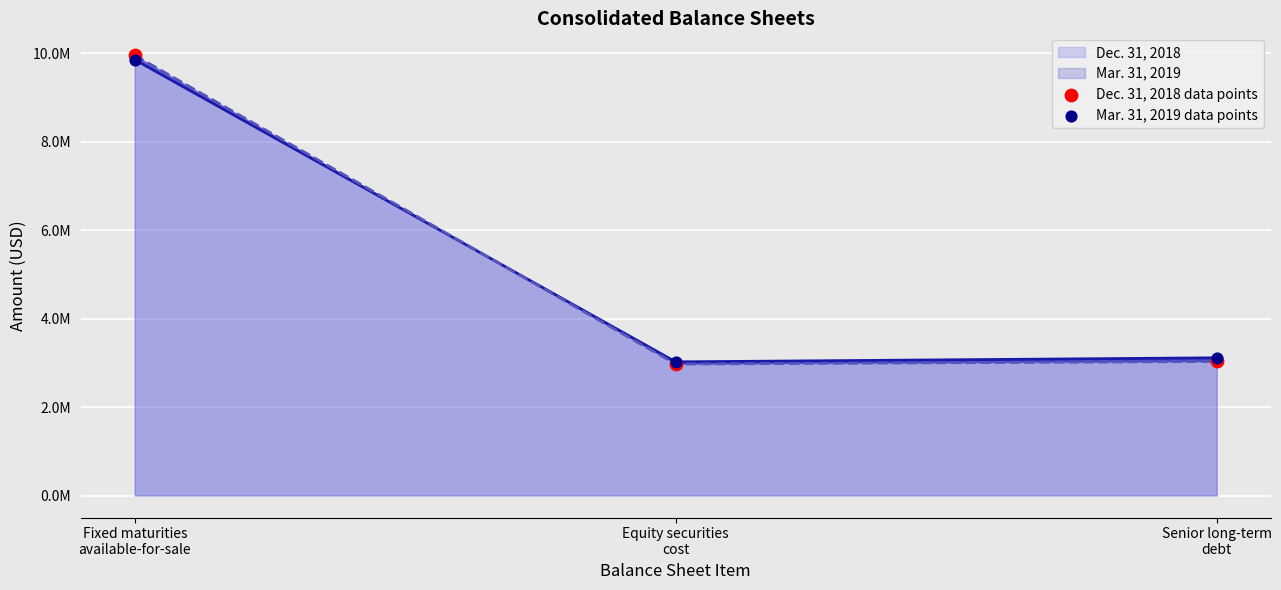

What are all the series names shown in the legend?

Dec. 31, 2018 data points, Mar. 31, 2019 data points